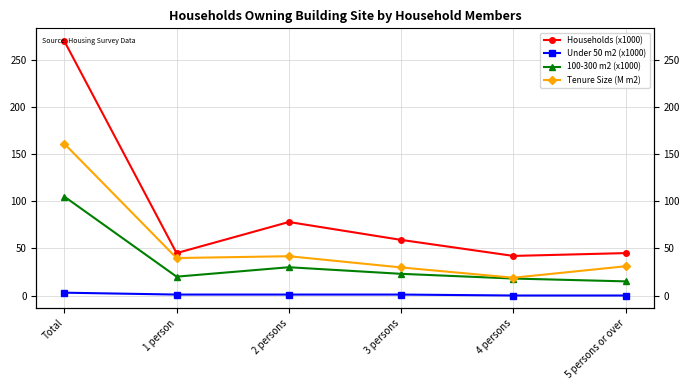

Is it true that Under 50 m2 (x1000) equals -2.1 at 5 persons or over?

False